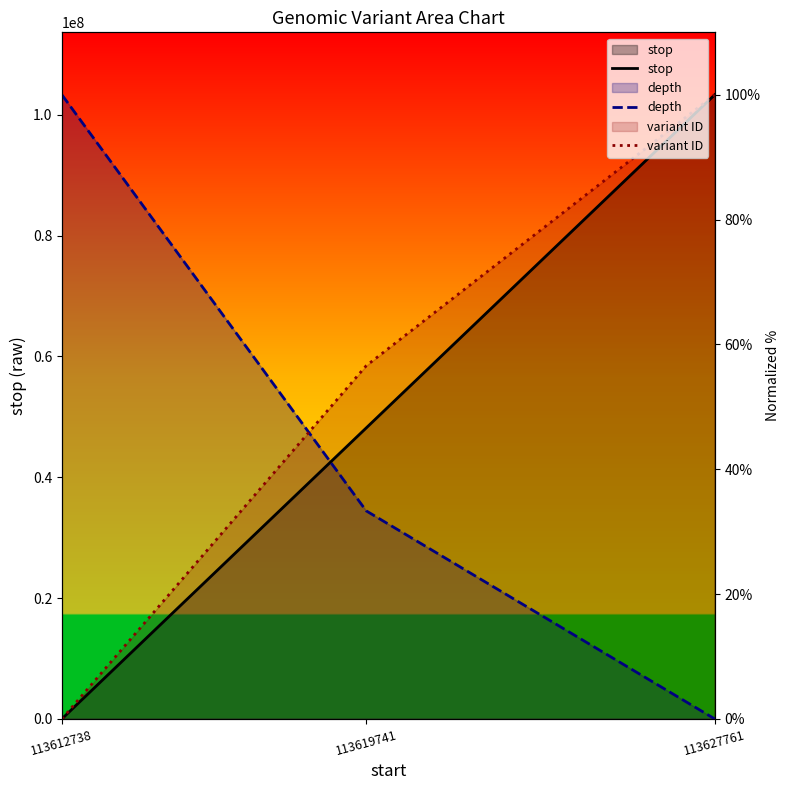

Does the chart have visible grid lines?

No